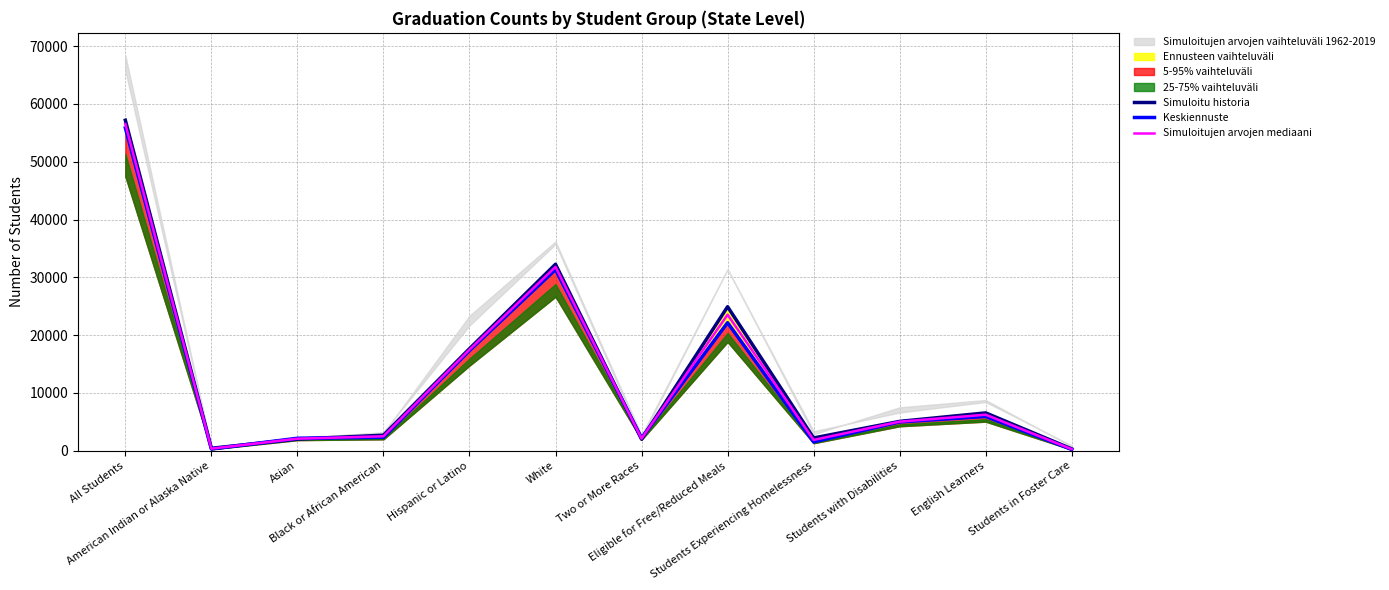

How many interior local valleys does the Keskiennuste series have?

3